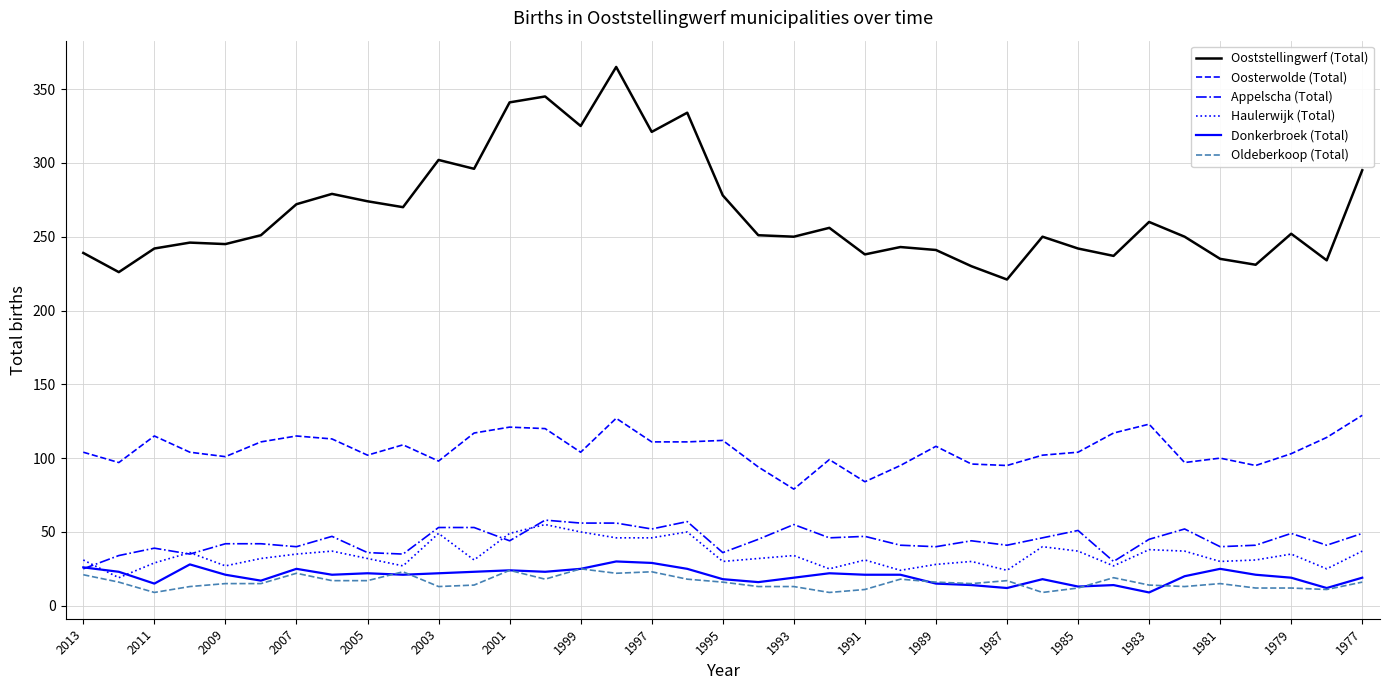

Is this an area chart (filled region under the line)?

No